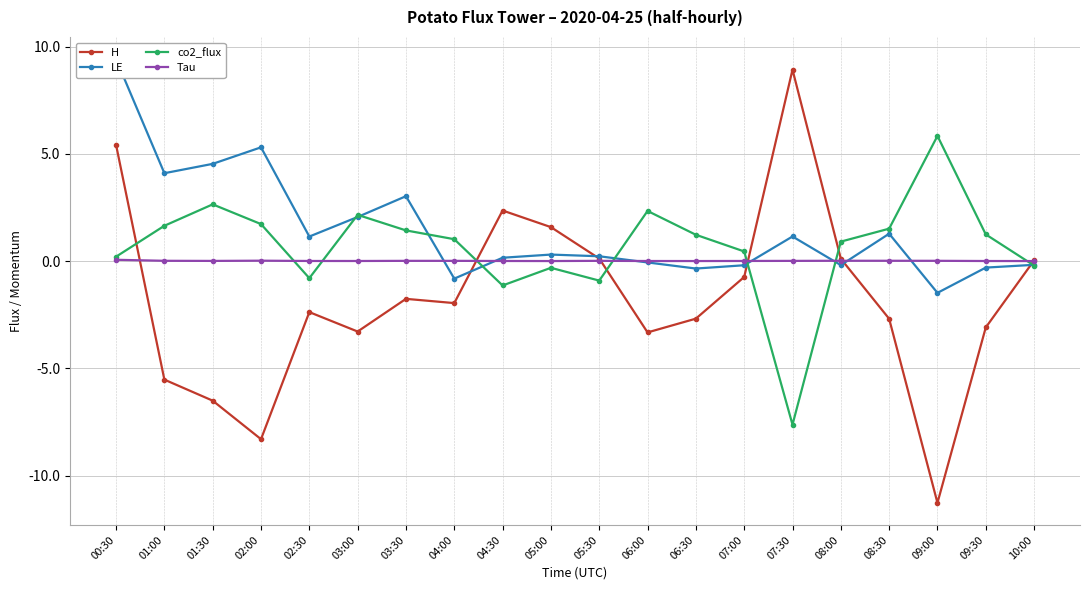

How many times do H and LE cross each other?

5